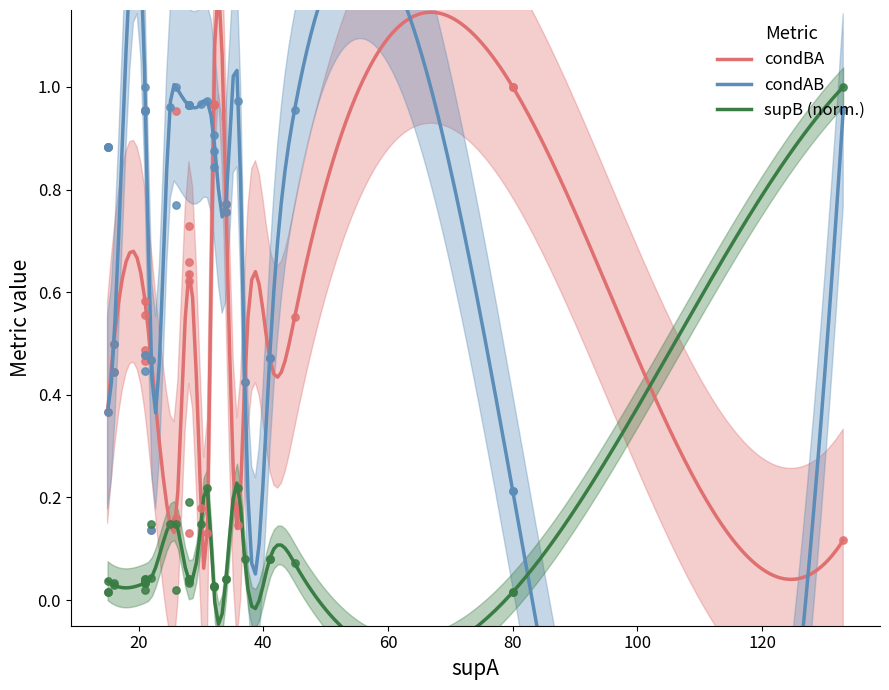

Which series contains the lowest Y value?

supB